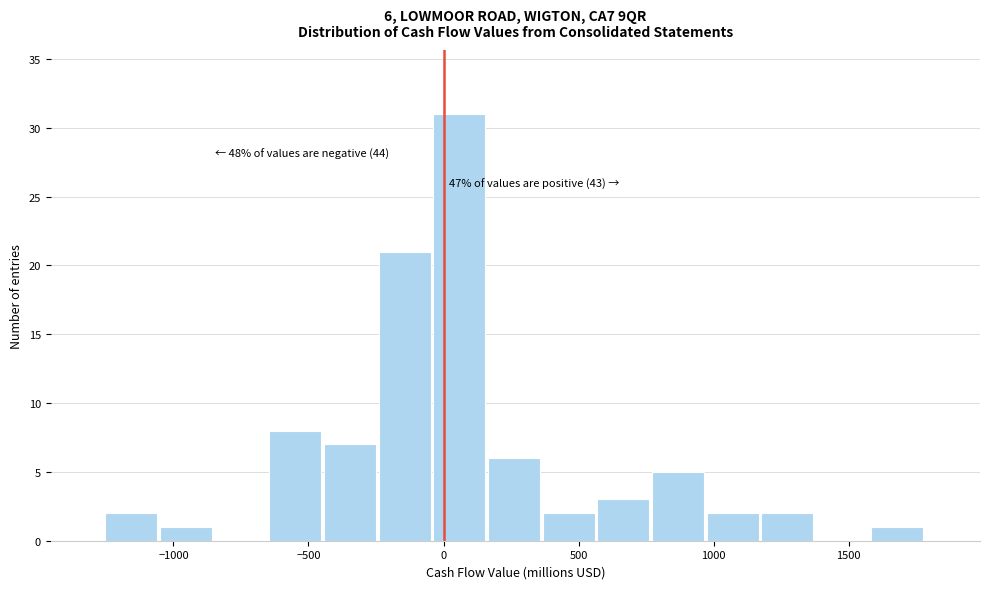

Over which range of the x-axis is the bar tallest?

-50 to 150